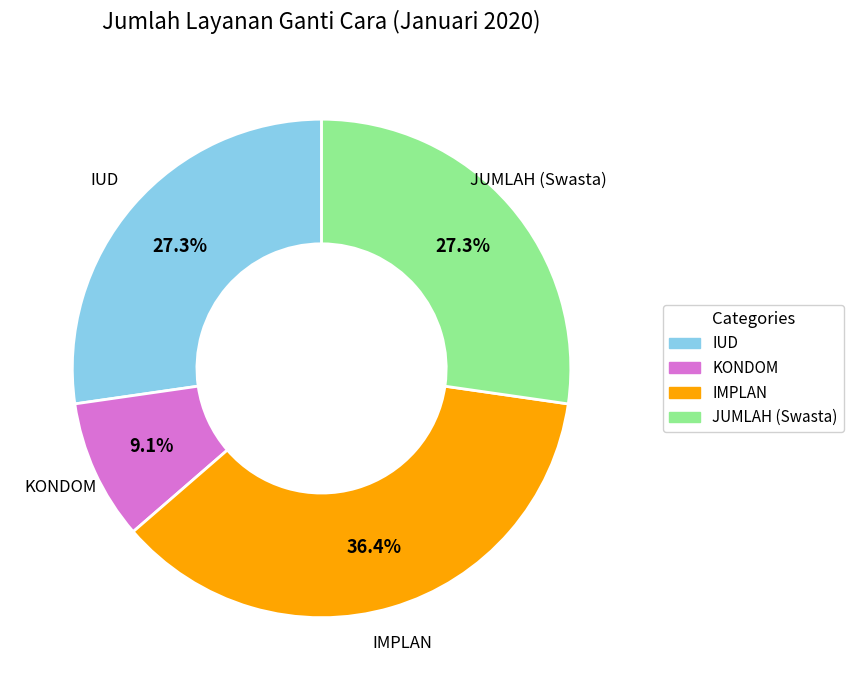

Is there any slice that represents more than half of the pie?

No